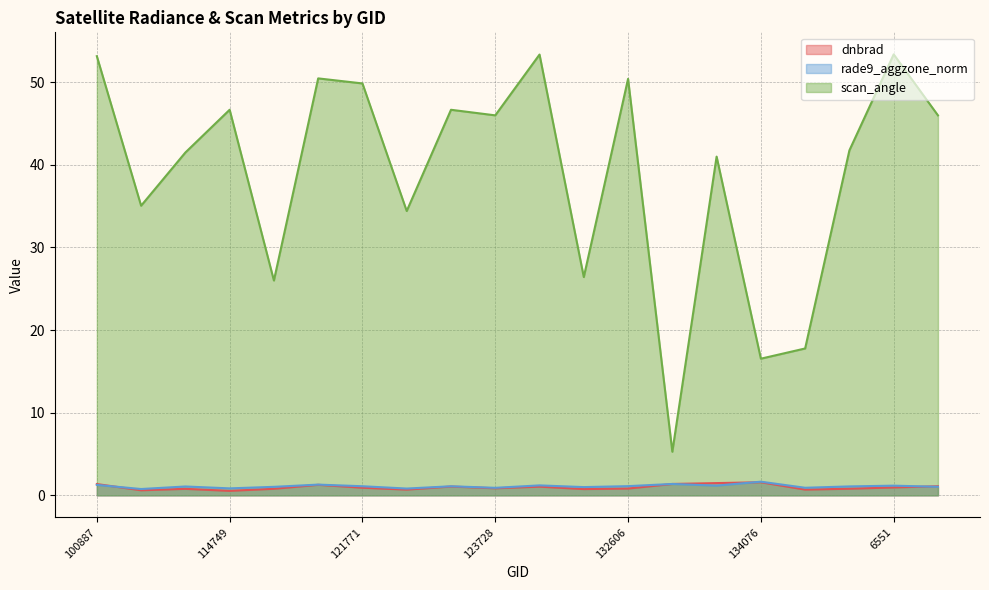

What is the difference between the maximum and second lowest values in the dnbrad series?

1.0